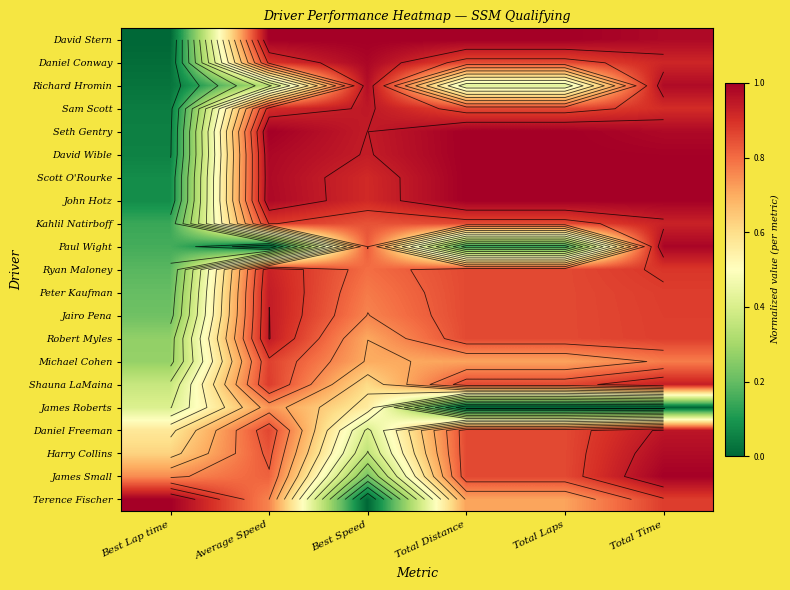

List the labels in order of Richard Hromin value, smallest first.

Best Lap time, Average Speed, Total Laps, Total Distance, Best Speed, Total Time